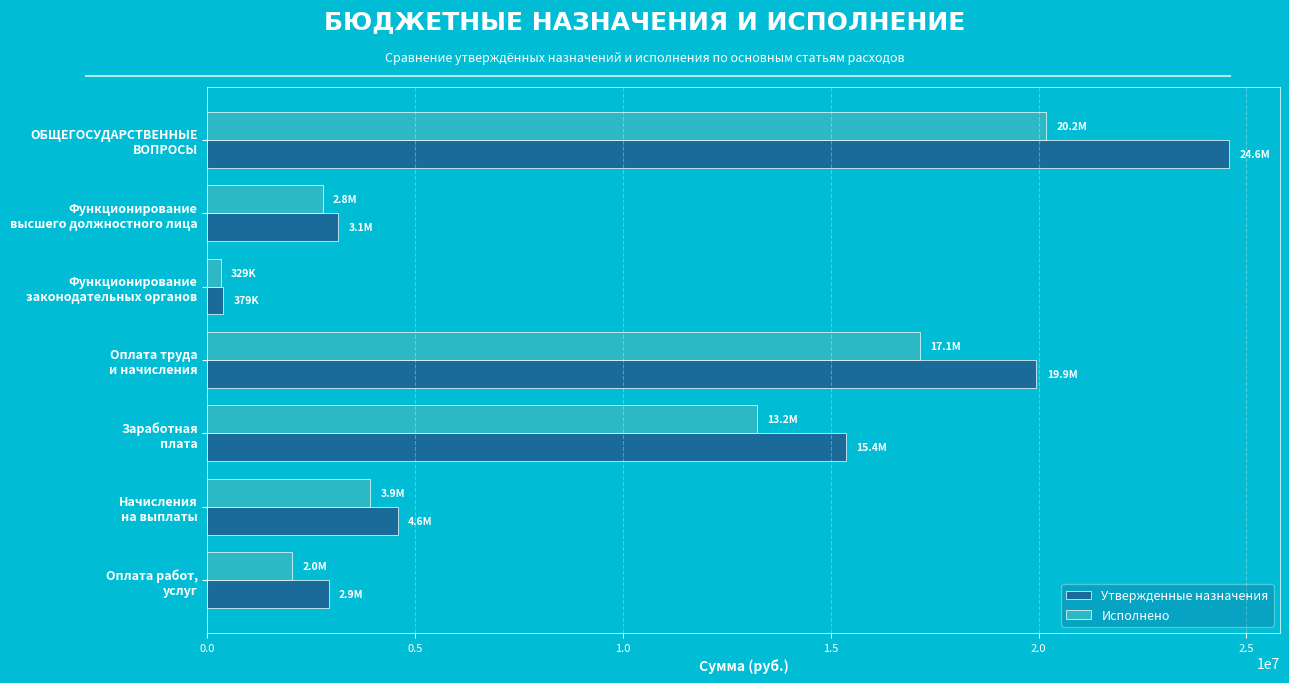

What is the maximum value shown in the chart?

24581392.9